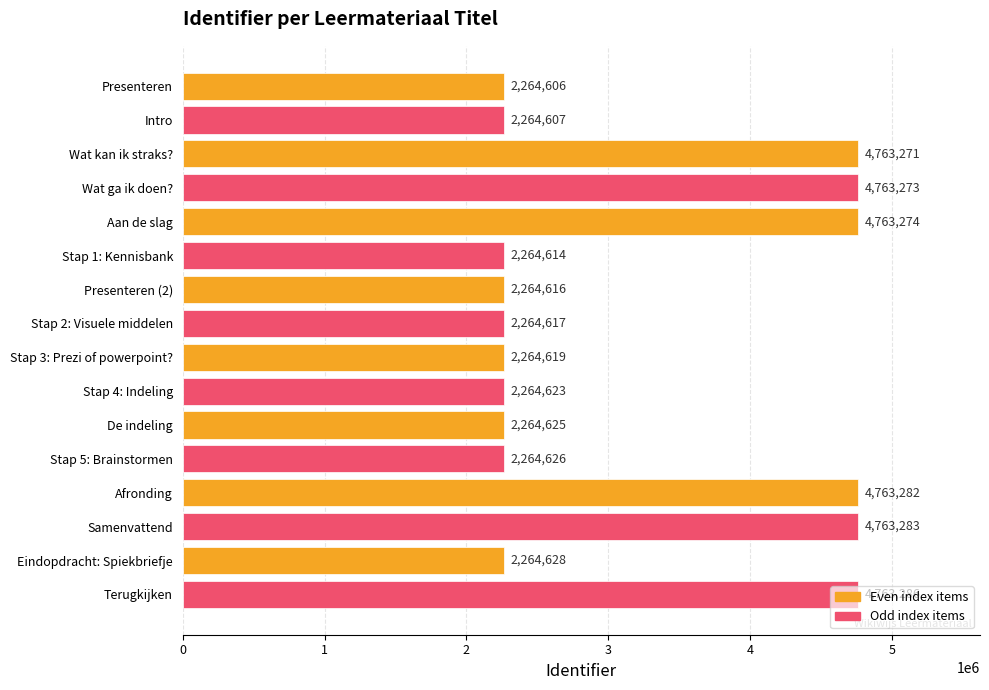

List the labels in order of value, smallest first.

Presenteren, Intro, Stap 1: Kennisbank, Presenteren (2), Stap 2: Visuele middelen, Stap 3: Prezi of powerpoint?, Stap 4: Indeling, De indeling, Stap 5: Brainstormen, Eindopdracht: Spiekbriefje, Wat kan ik straks?, Wat ga ik doen?, Aan de slag, Afronding, Samenvattend, Terugkijken